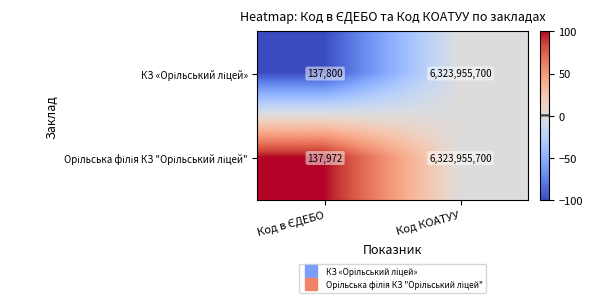

How many series are shown in this chart?

2